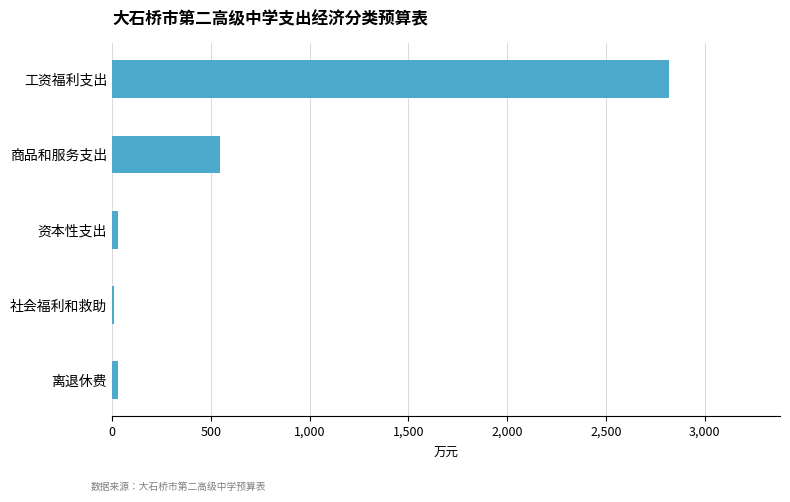

Where is the data nearest to the value 1415?

商品和服务支出